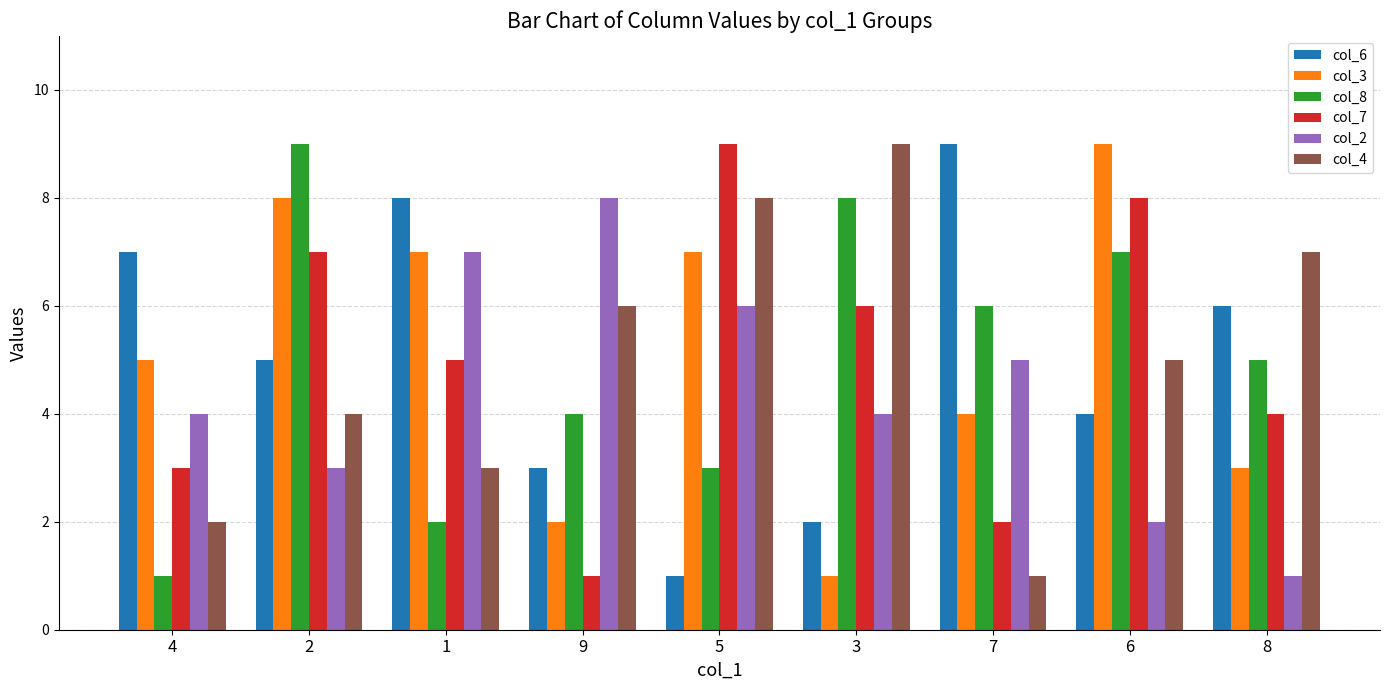

What is the spread (max minus min) of values at 8?

6